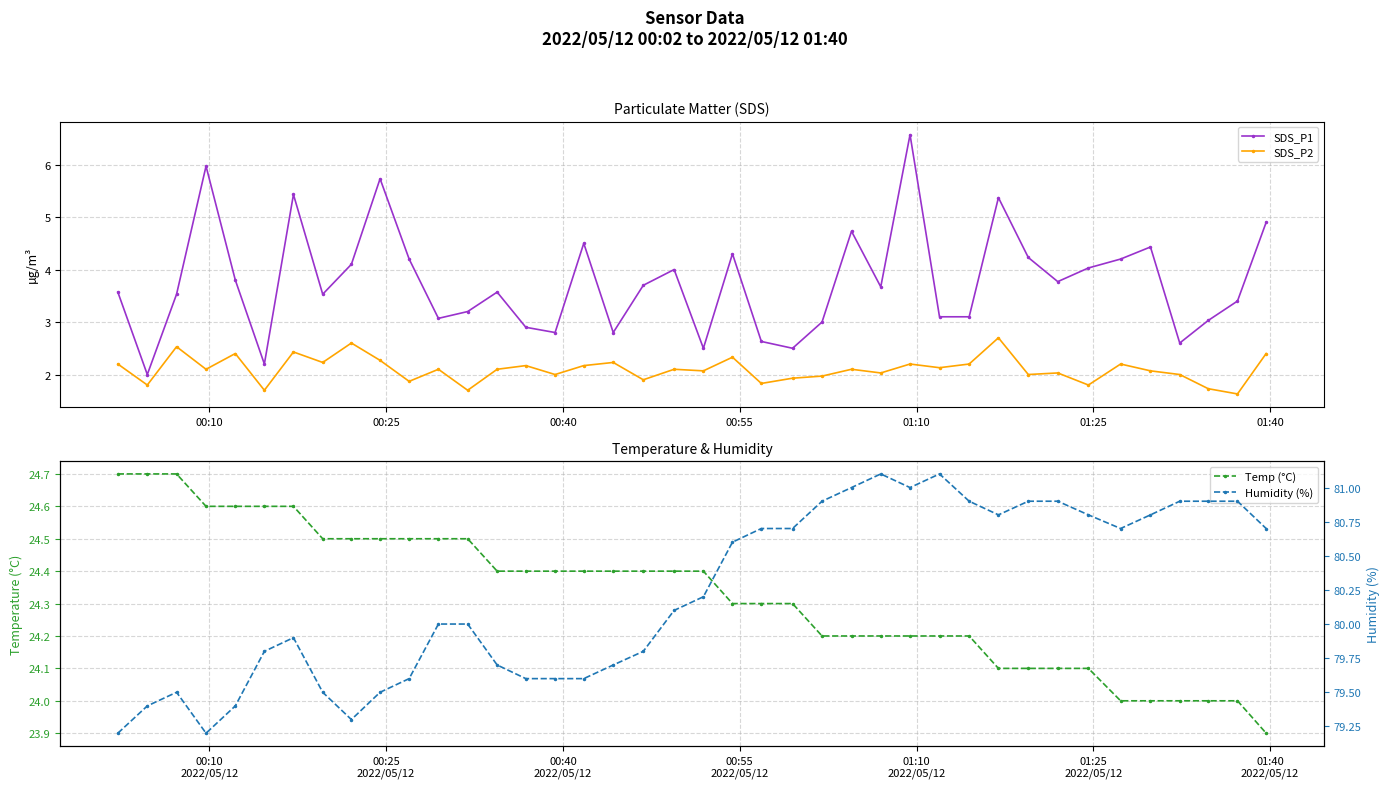

Is this an area chart (filled region under the line)?

No